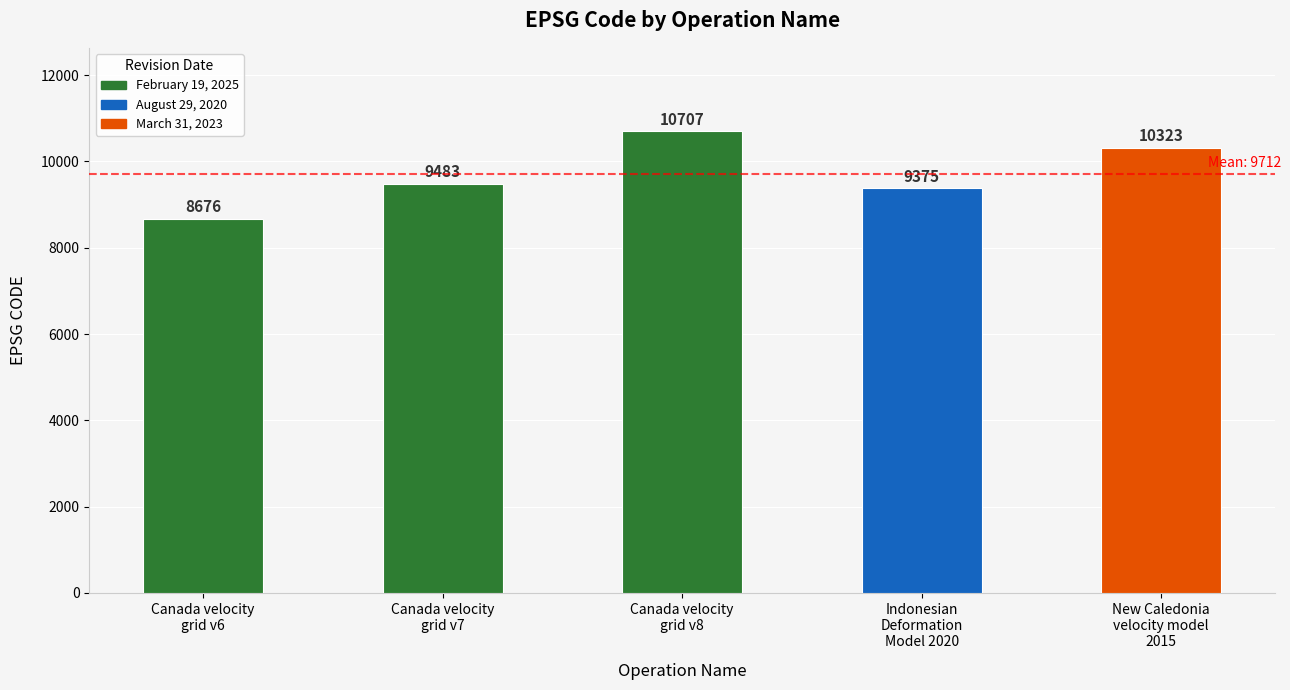

List the labels in order of value, smallest first.

Canada velocity
grid v6, Indonesian
Deformation
Model 2020, Canada velocity
grid v7, New Caledonia
velocity model
2015, Canada velocity
grid v8